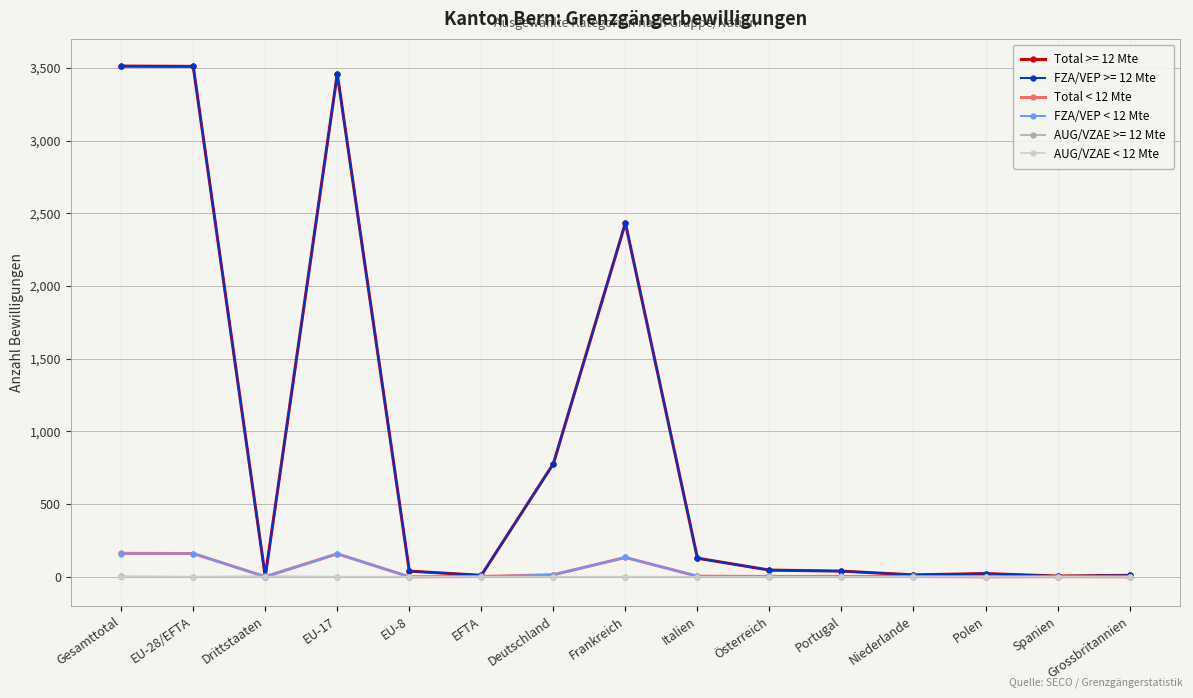

Reading right to left, transcribe all the data shown in this chart.

Total < 12 Mte: Grossbritannien=0	Spanien=1	Polen=0	Niederlande=2	Portugal=2	Österreich=2	Italien=4	Frankreich=133	Deutschland=14	EFTA=2	EU-8=0	EU-17=158	Drittstaaten=1	EU-28/EFTA=160	Gesamttotal=161
FZA/VEP < 12 Mte: Grossbritannien=0	Spanien=1	Polen=0	Niederlande=2	Portugal=2	Österreich=2	Italien=4	Frankreich=133	Deutschland=14	EFTA=2	EU-8=0	EU-17=158	Drittstaaten=0	EU-28/EFTA=160	Gesamttotal=160
AUG/VZAE < 12 Mte: Grossbritannien=0	Spanien=0	Polen=0	Niederlande=0	Portugal=0	Österreich=0	Italien=0	Frankreich=0	Deutschland=0	EFTA=0	EU-8=0	EU-17=0	Drittstaaten=1	EU-28/EFTA=0	Gesamttotal=1